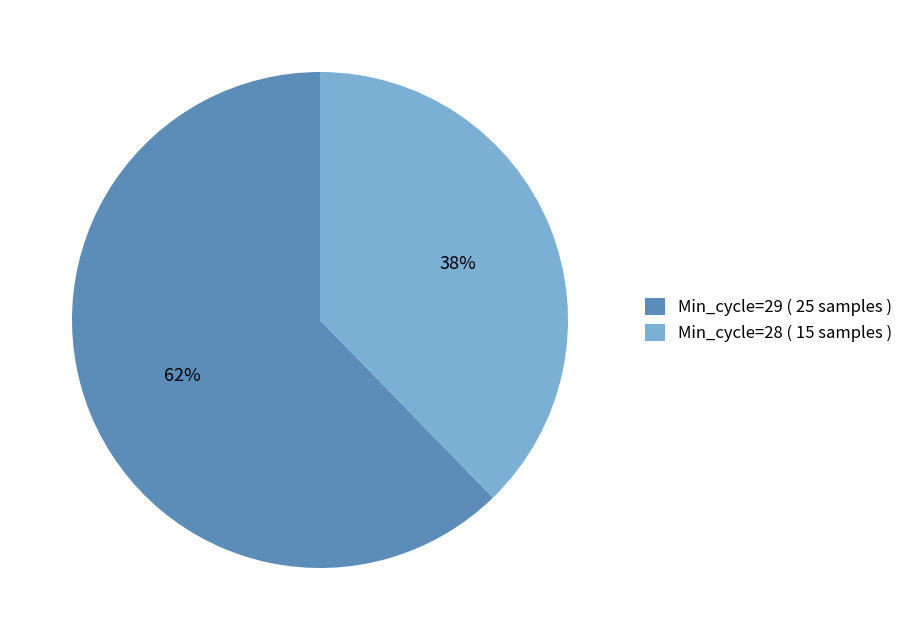

To the nearest percent, what is the combined percentage of Min_cycle=29 ( 25 samples ) and Min_cycle=28 ( 15 samples )?

100%